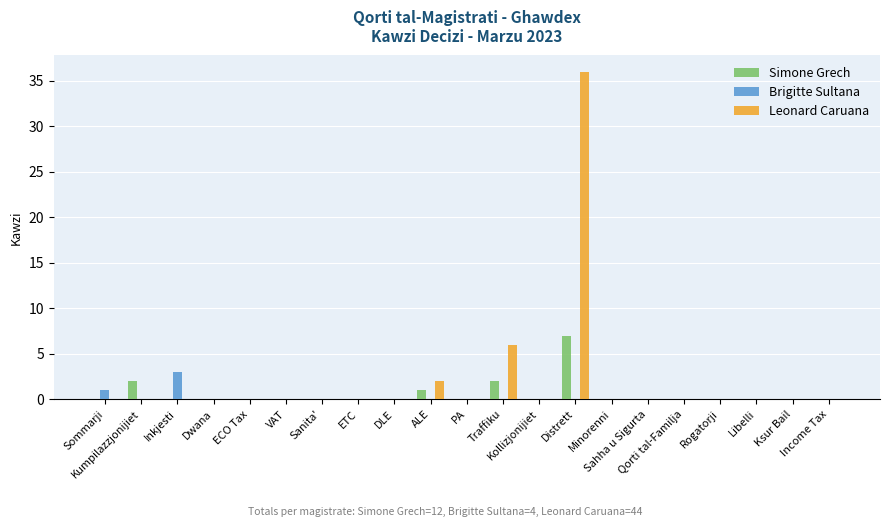

What is the maximum value for Brigitte Sultana?

3